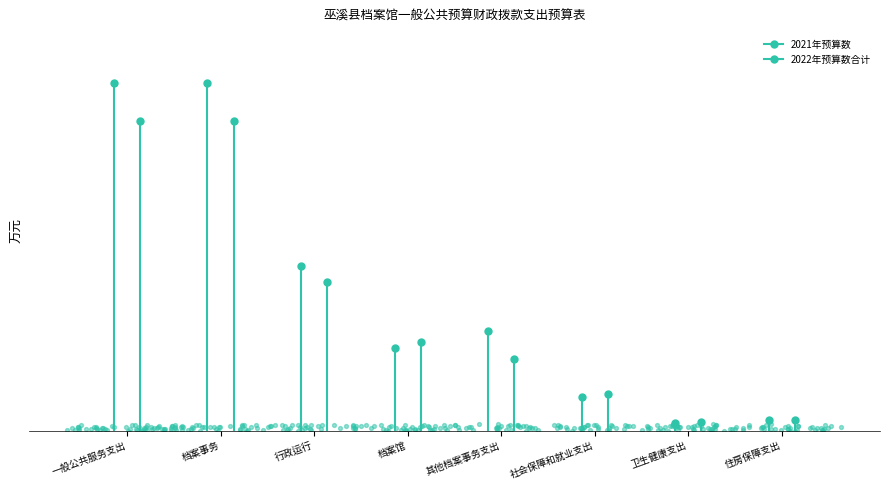

Which series has the widest spread of Y values?

2021年预算数